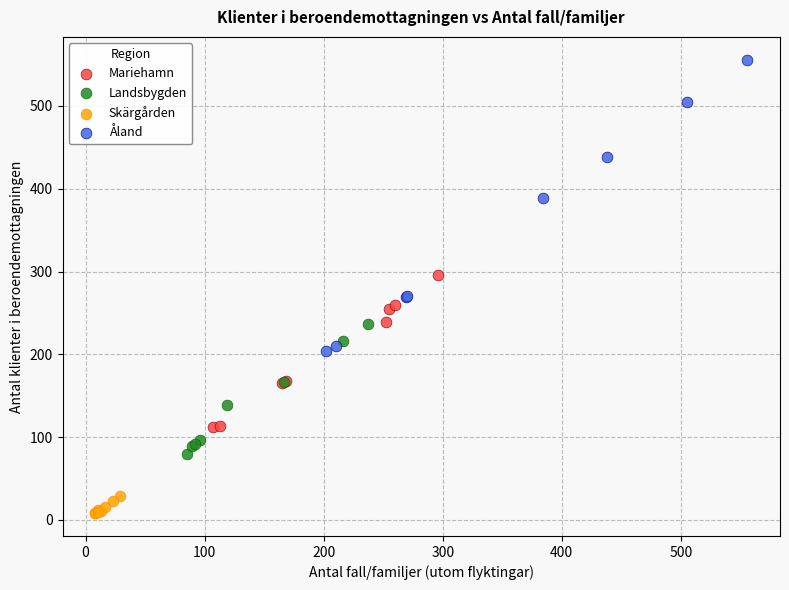

Which series has the largest Y range (max minus min)?

Åland